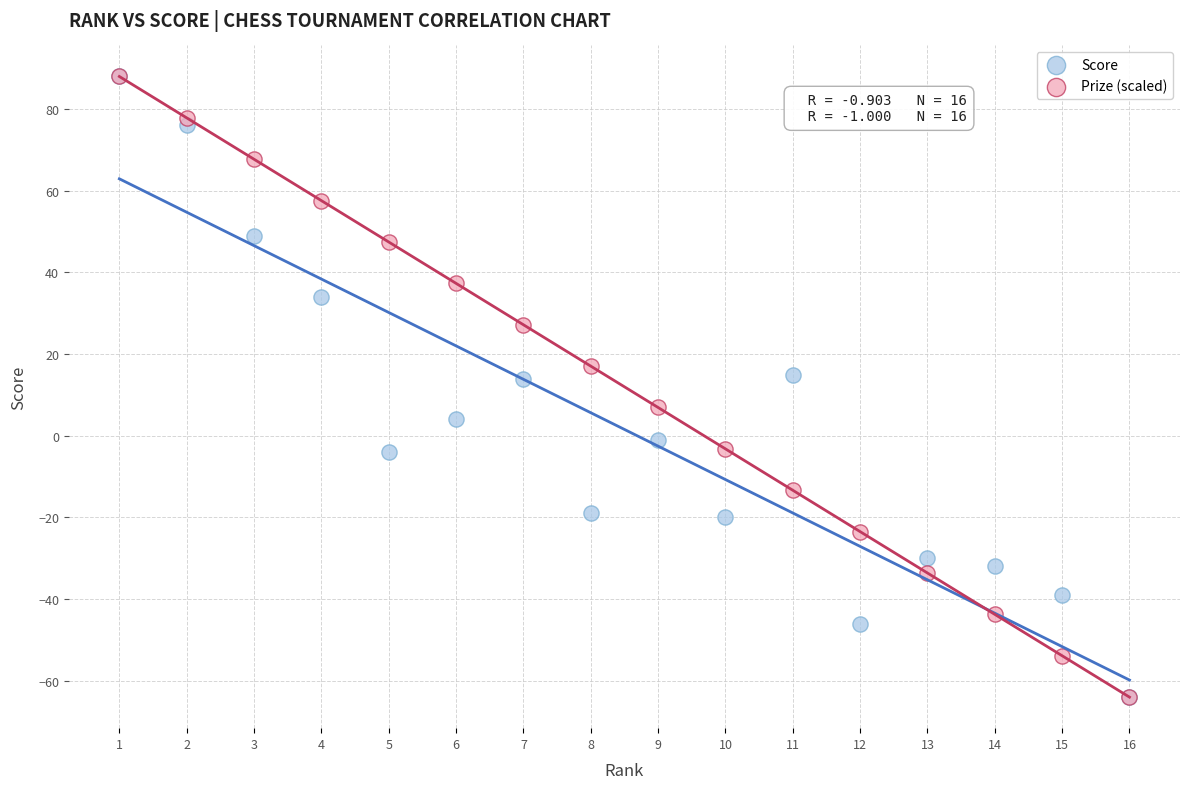

What are all the series names shown in the legend?

Score, Prize (scaled)